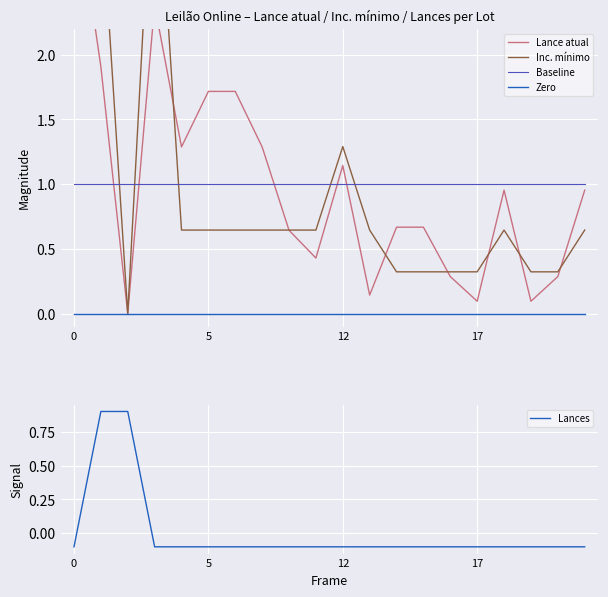

What is the label of the 10th point from the left?

9